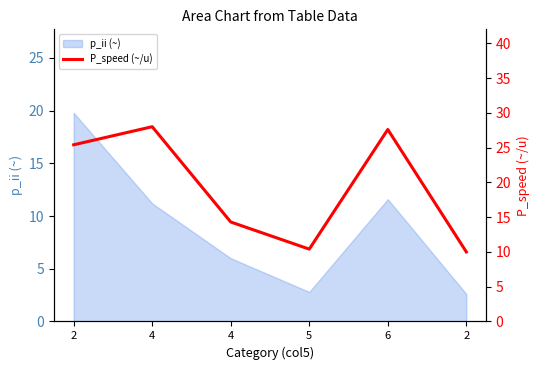

What is the difference between the maximum and minimum values?

18.0